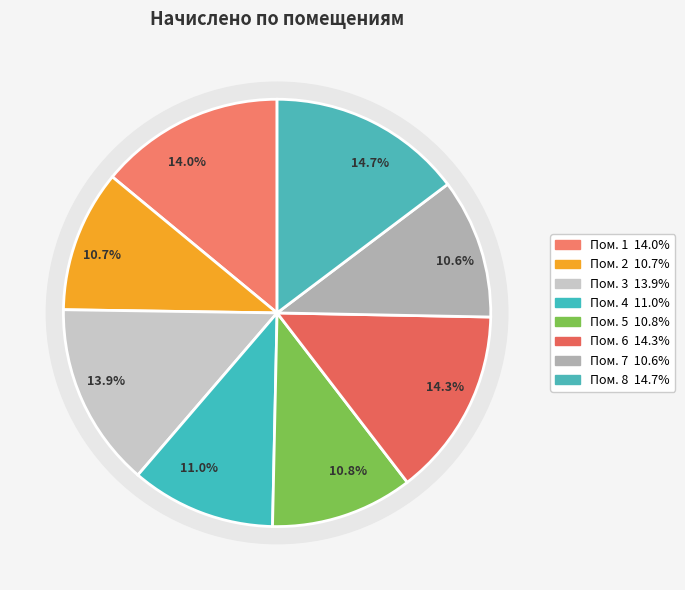

Rank the categories by value from highest to lowest.

8, 6, 1, 3, 4, 5, 2, 7